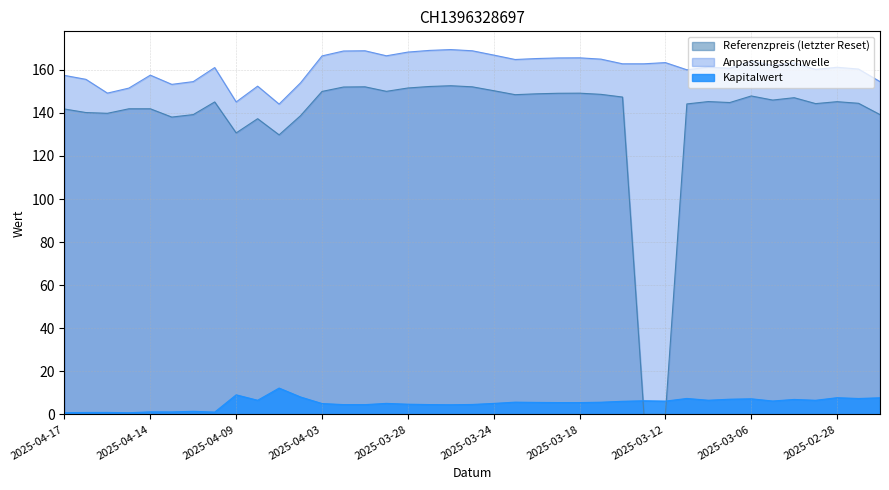

Does the chart have visible grid lines?

Yes